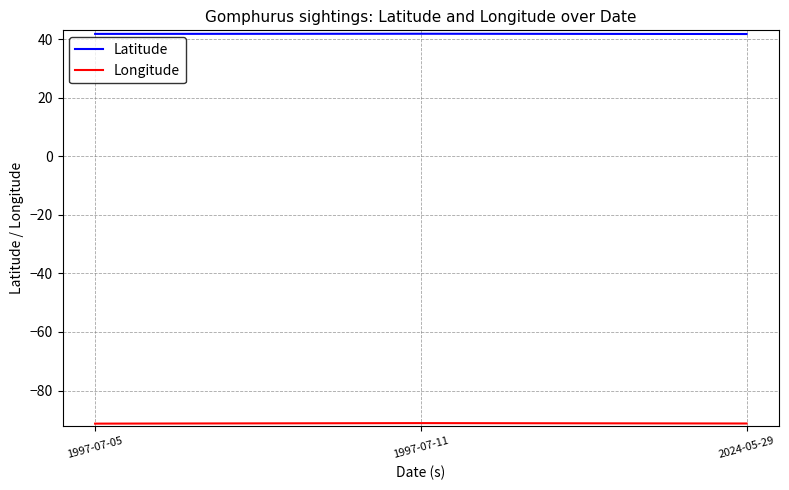

What is the highest value of the Latitude series?

41.8